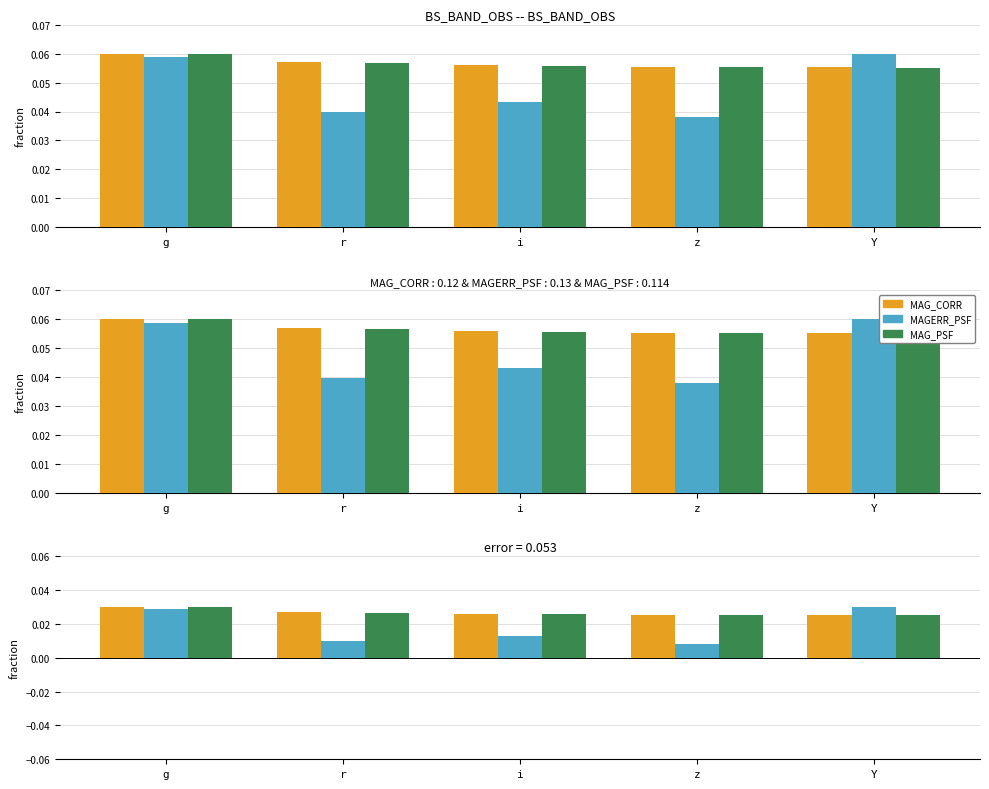

What is the sum of the MAG_CORR values at g and z?

0.1